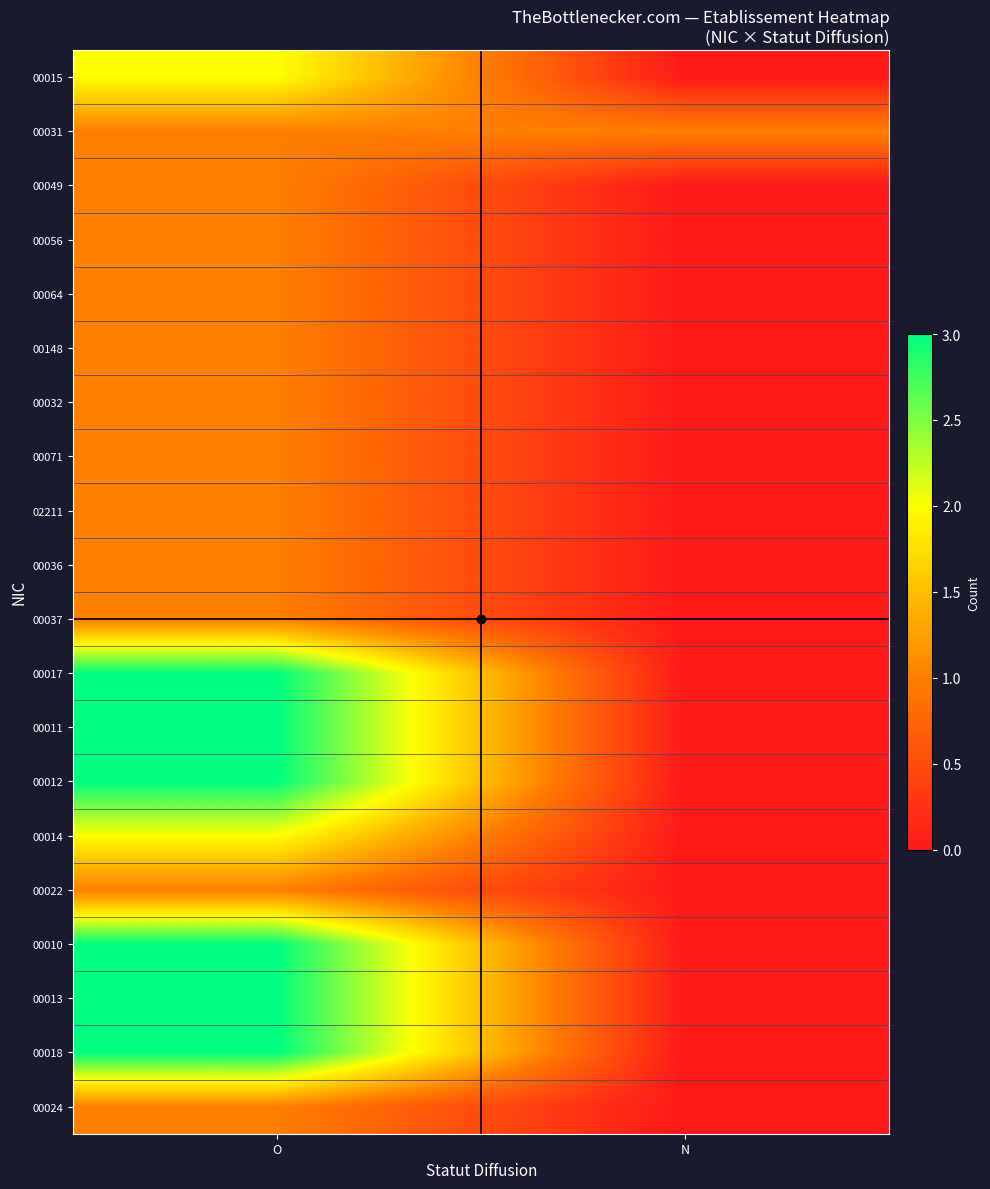

At N, list the series in order from smallest to largest.

00015, 00049, 00056, 00064, 00148, 00032, 00071, 02211, 00036, 00037, 00017, 00011, 00012, 00014, 00022, 00010, 00013, 00018, 00024, 00031